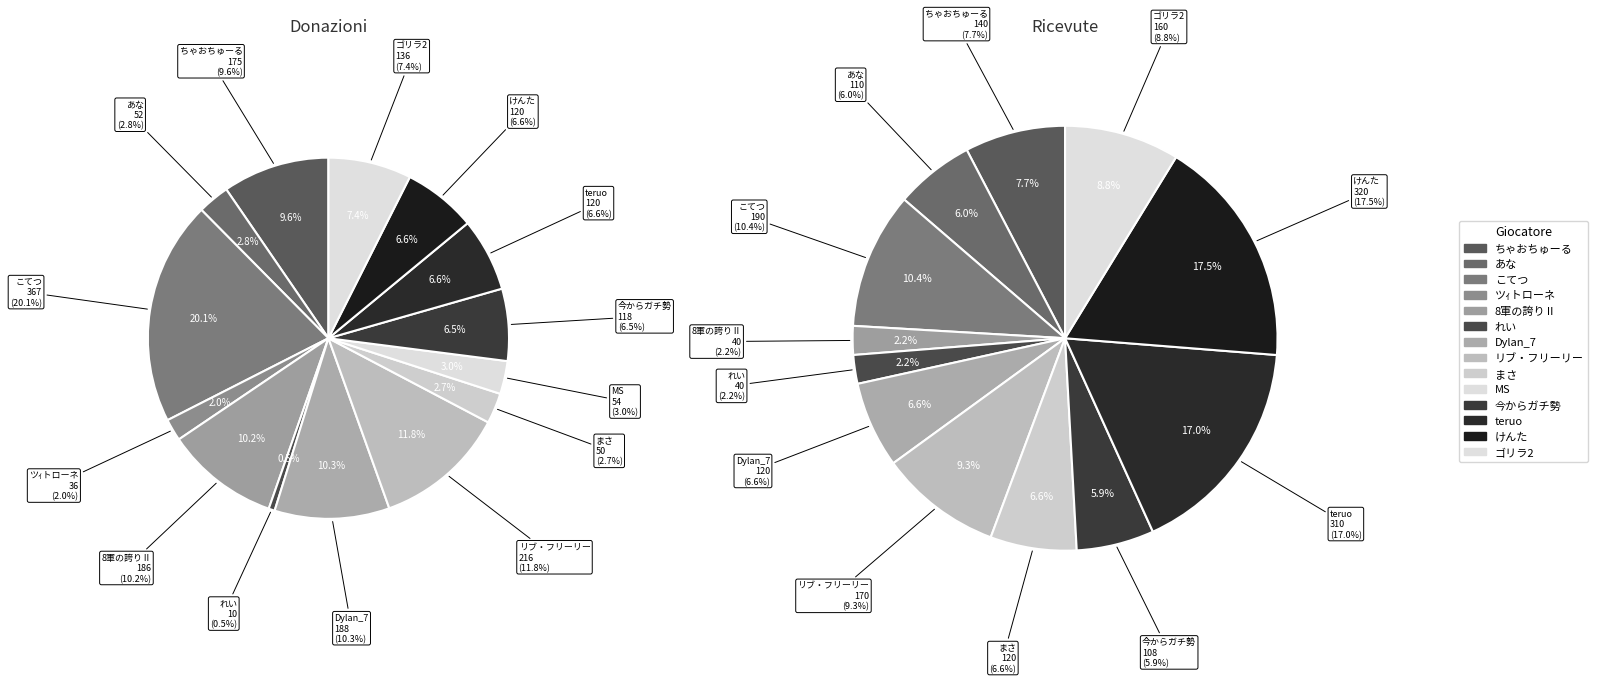

True or false: こてつ accounts for 14% of the total.

False